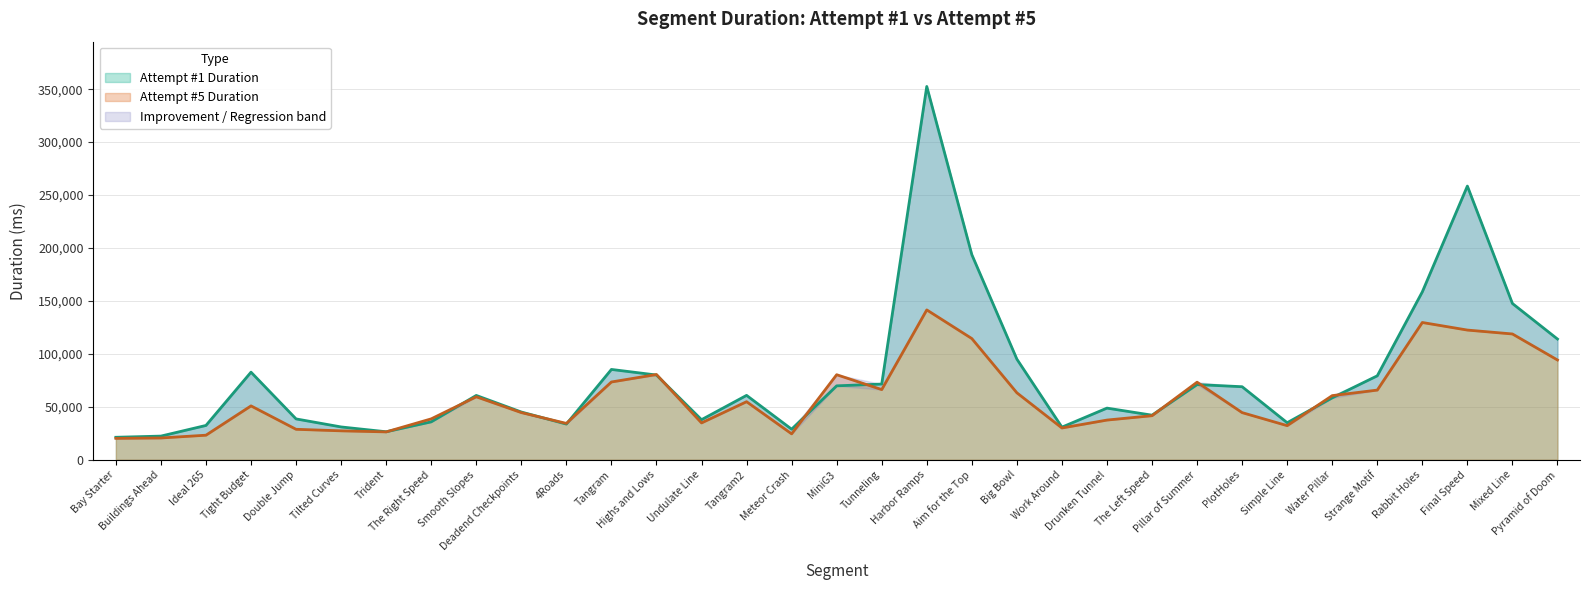

Which category has the highest value in the Attempt #5 Duration series?

Harbor Ramps